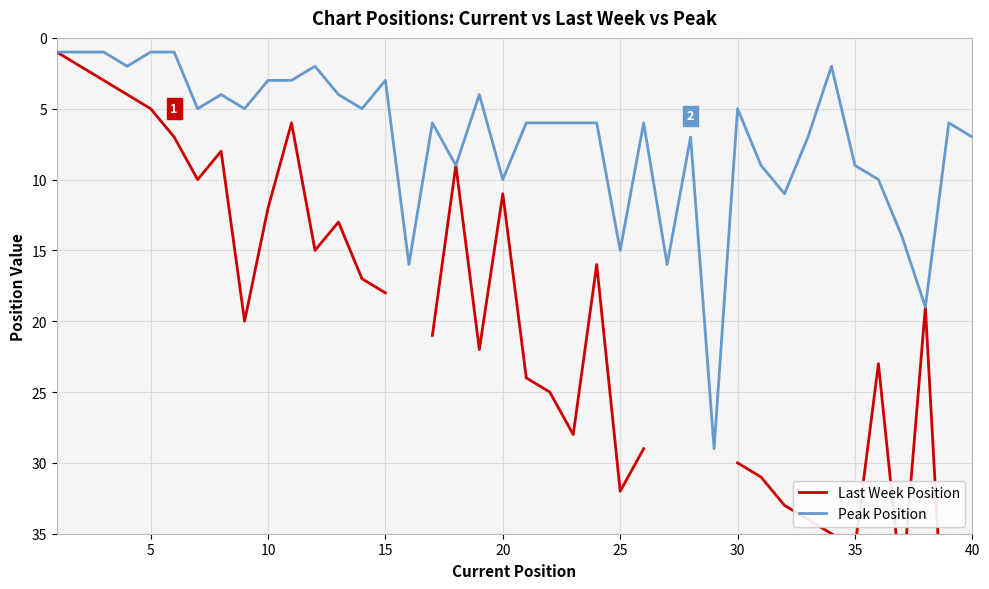

What is the highest value of the Peak Position series?

29